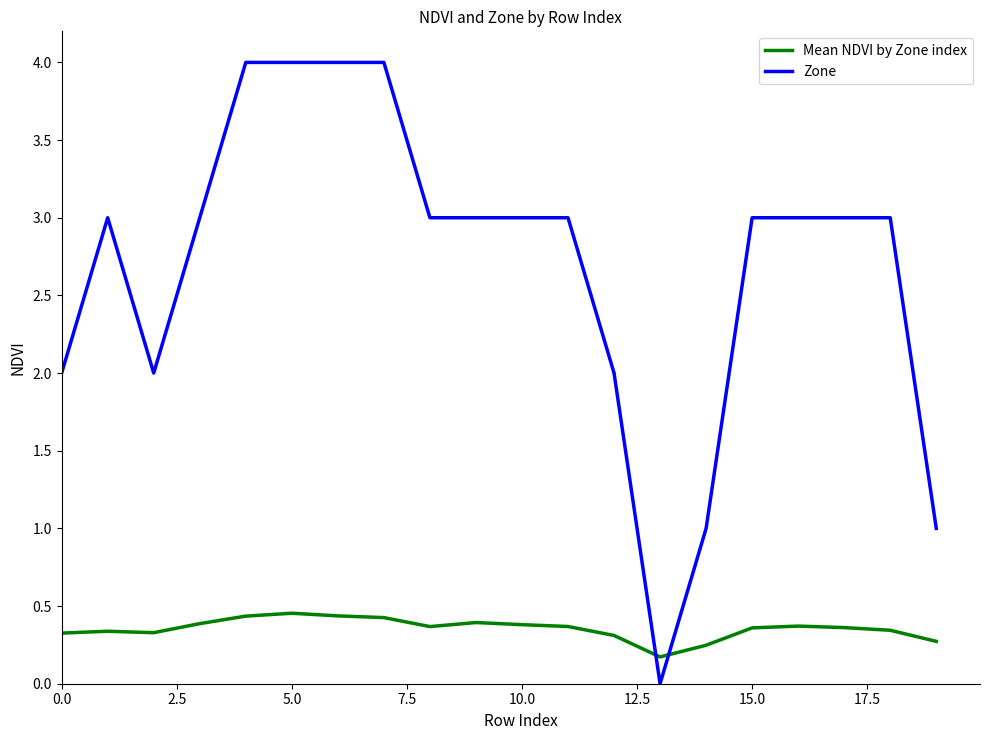

How many positive values does the Zone series have?

19